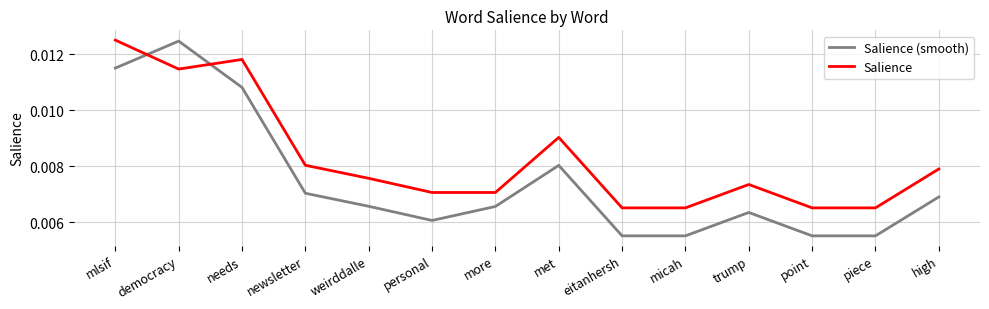

How many lines are shown in the chart?

2